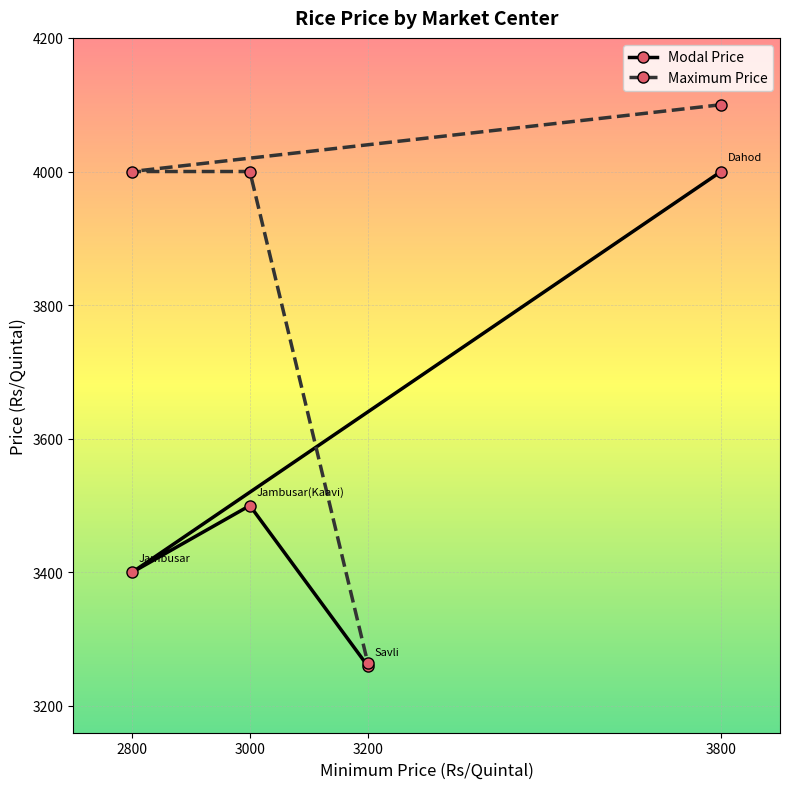

How many values in the Modal Price series are below 3500?

2